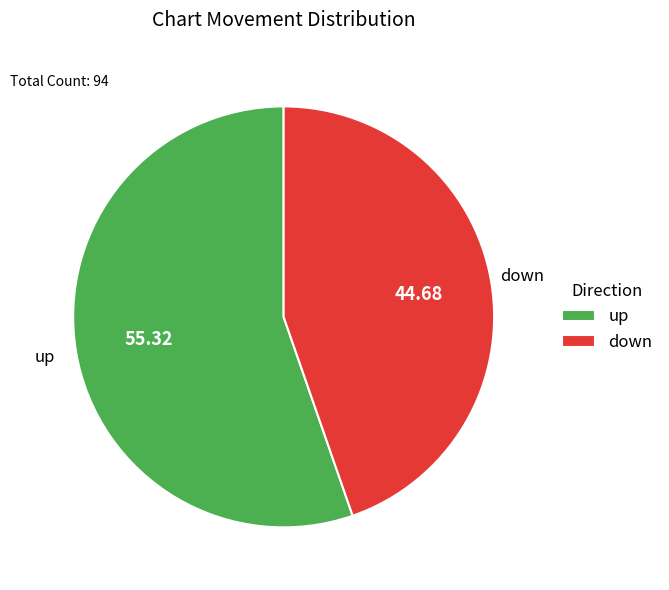

Rank the categories by value from lowest to highest.

down, up